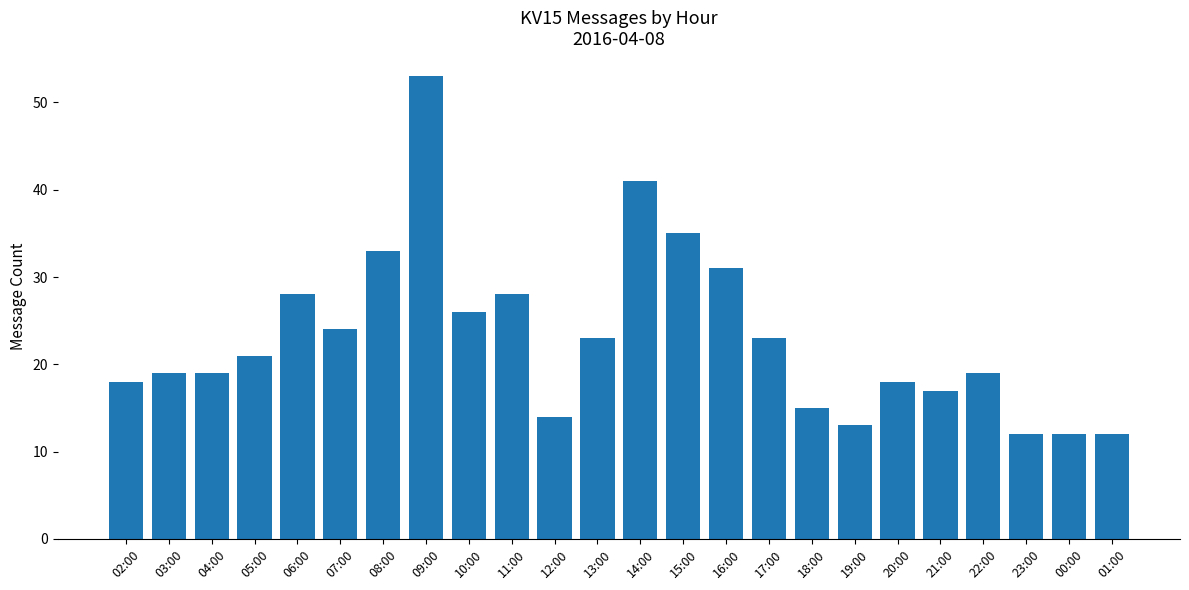

Count the number of data series in this chart.

1